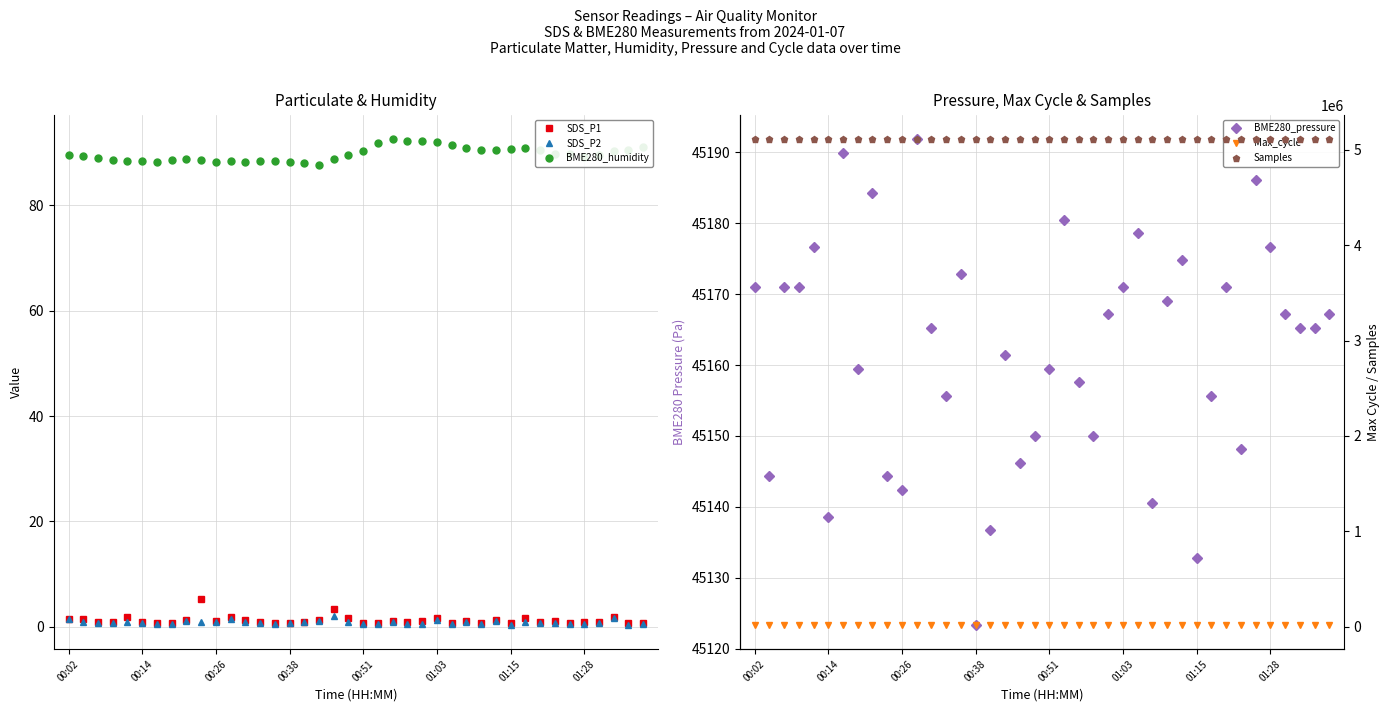

True or false: SDS_P1 has more than 0 interior local peaks.

True